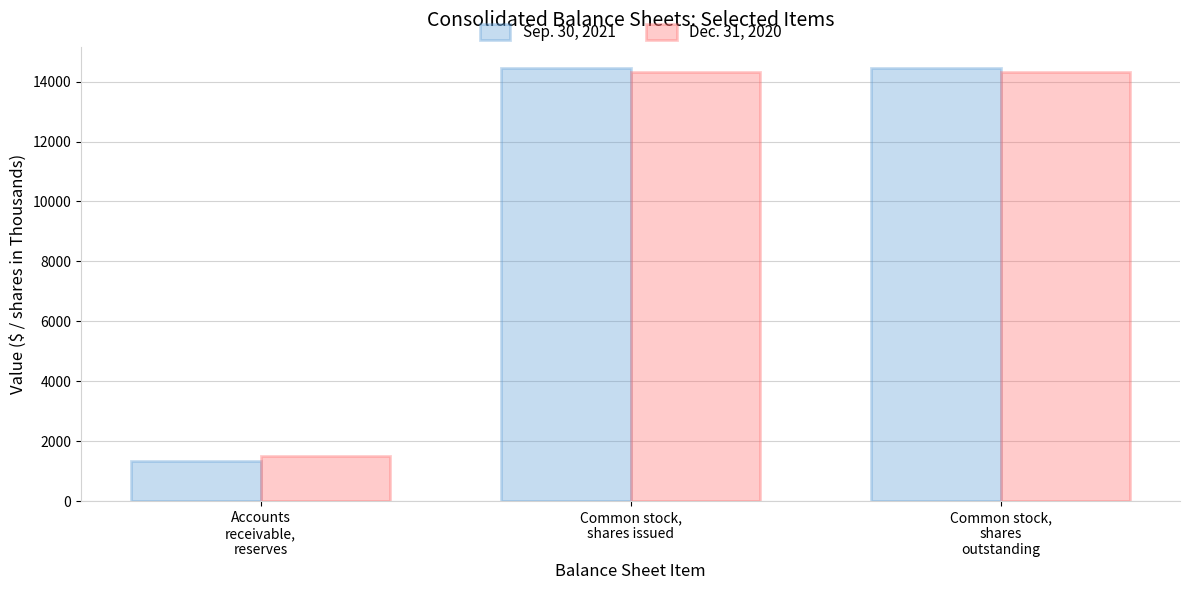

At Common stock,
shares
outstanding, list the series in order from smallest to largest.

Dec. 31, 2020, Sep. 30, 2021